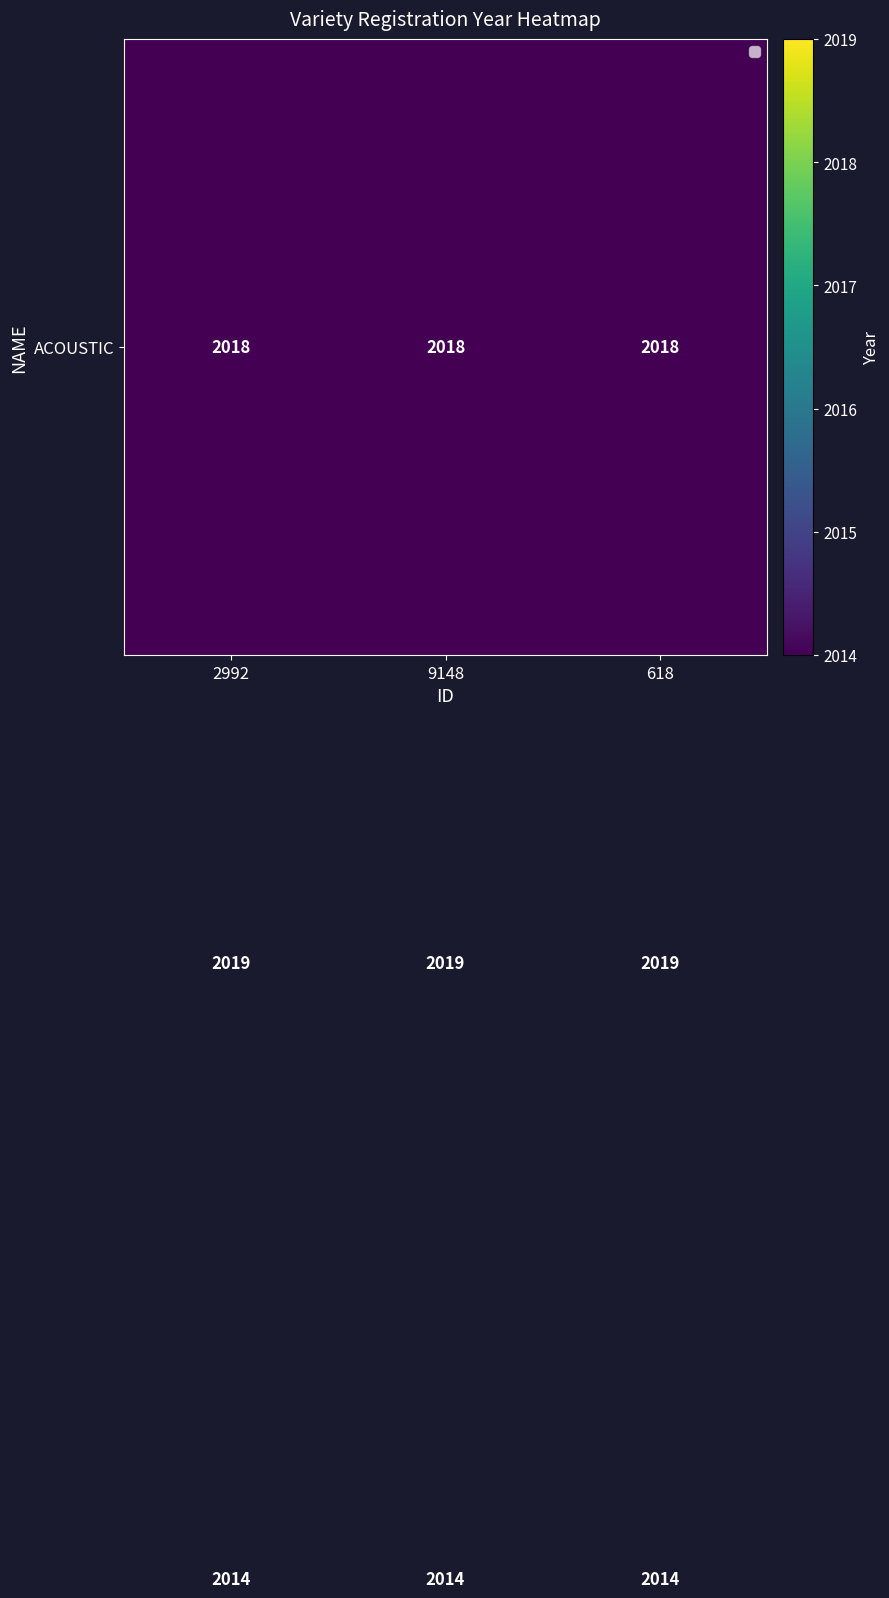

What is the maximum value shown in the chart?

2019